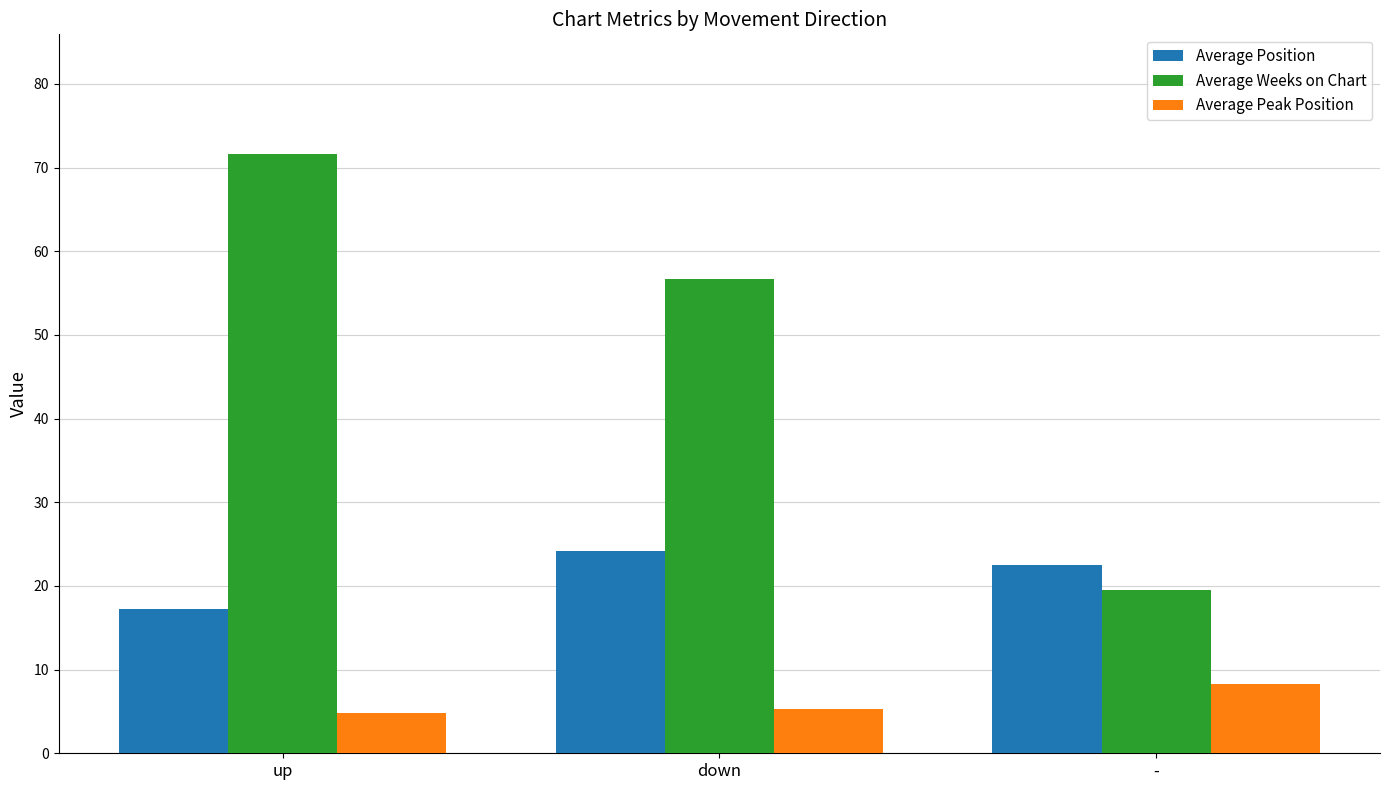

What is the approximate value of Average Position at down?

24.2